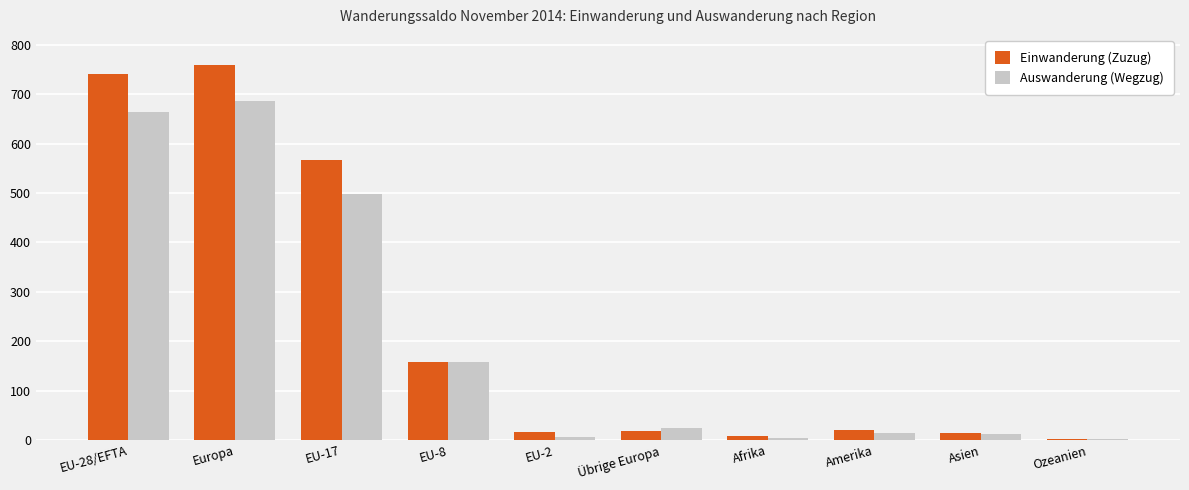

What is the sum of all Auswanderung (Wegzug) values?

2068